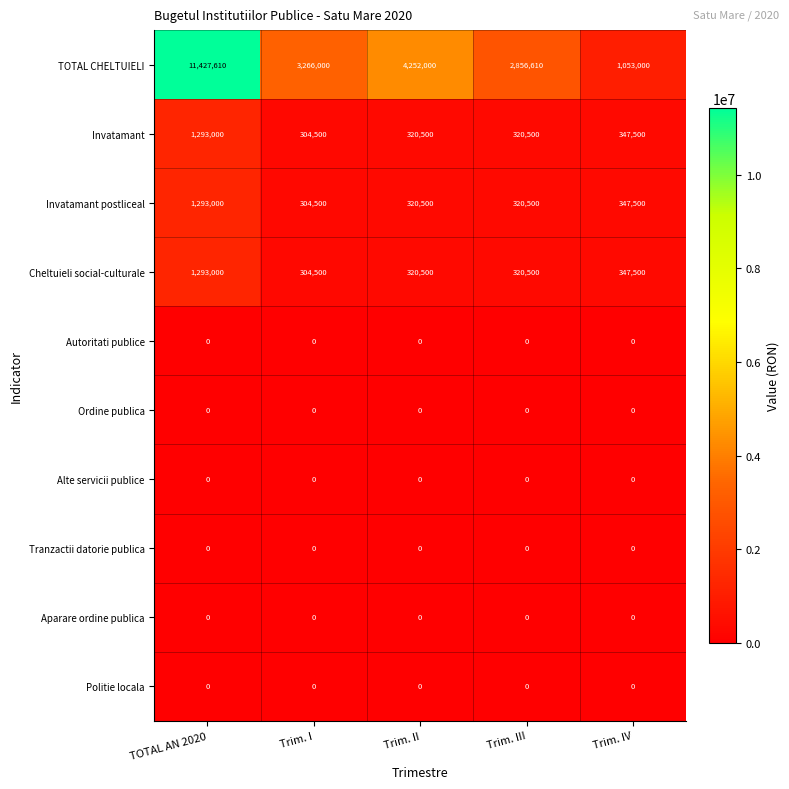

How many categories are shown in the chart?

5